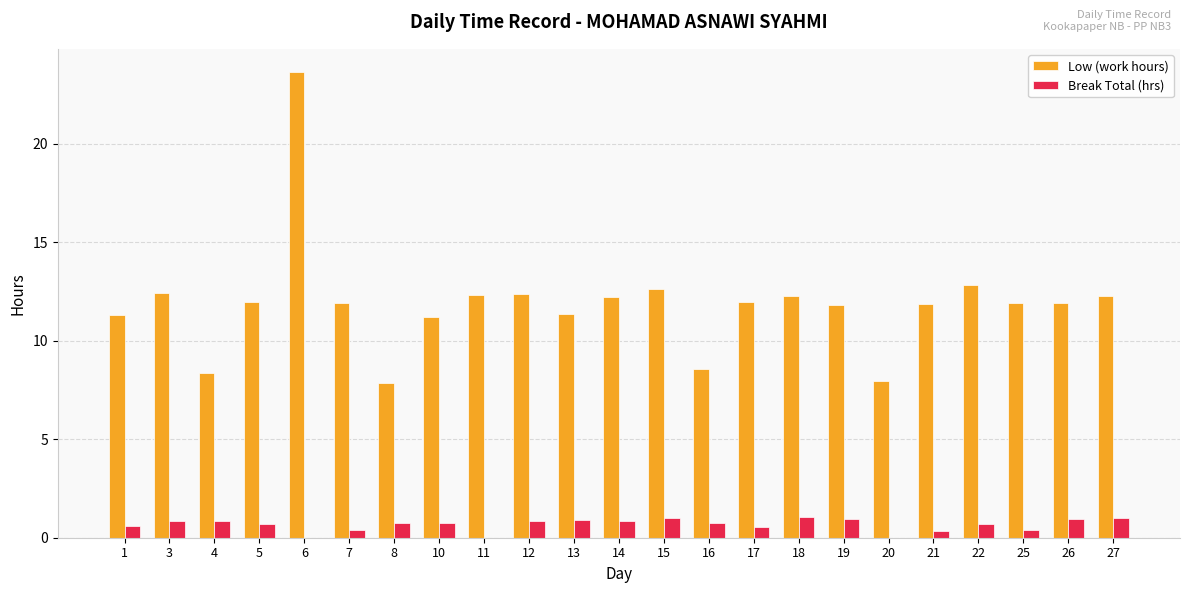

What is the greatest value displayed?

23.6